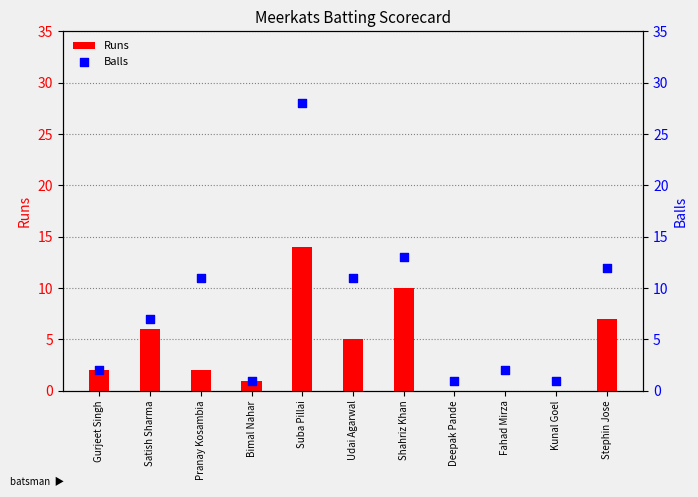

What is the total value across all series at Satish Sharma?

13